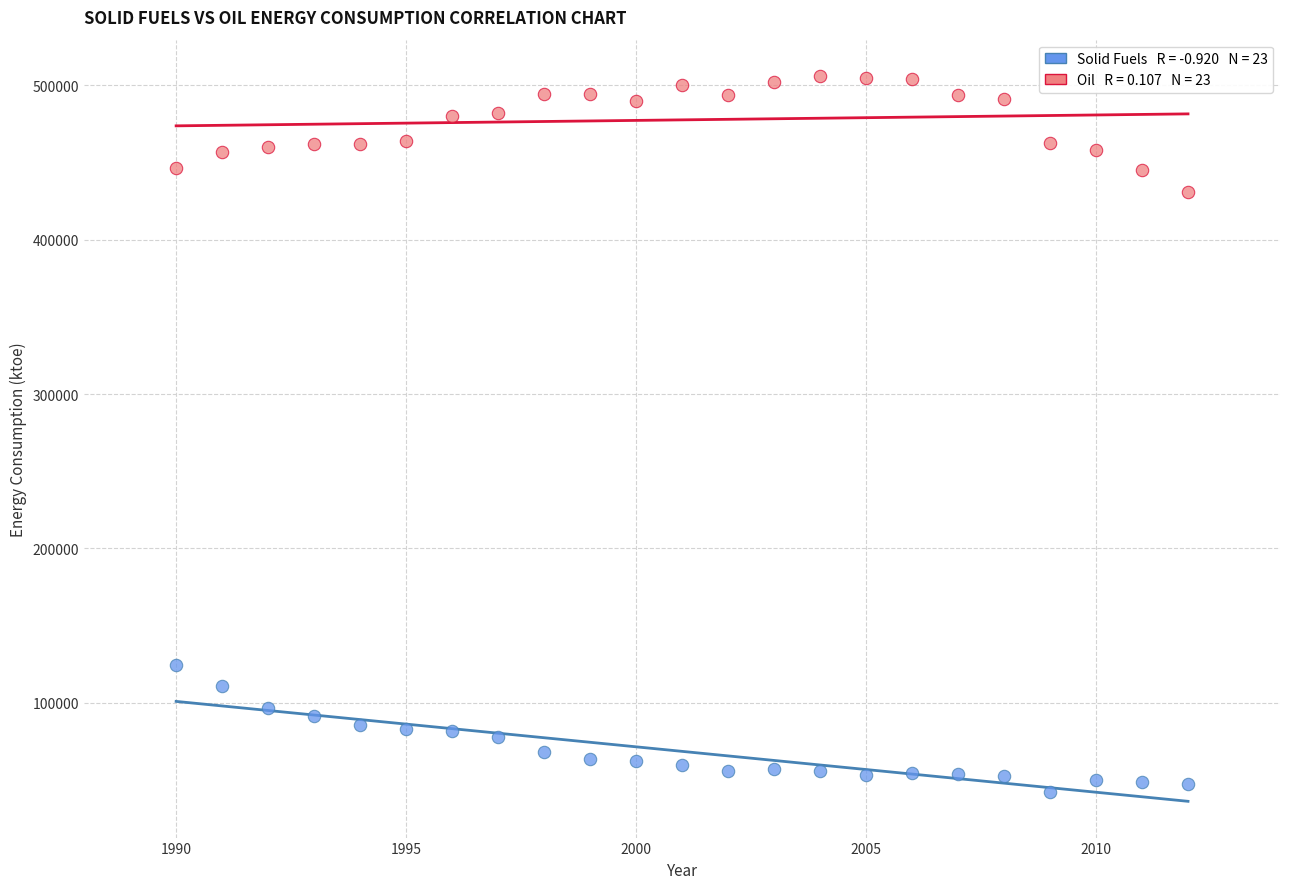

Across all series, what Y value is closest to 274260?

124240